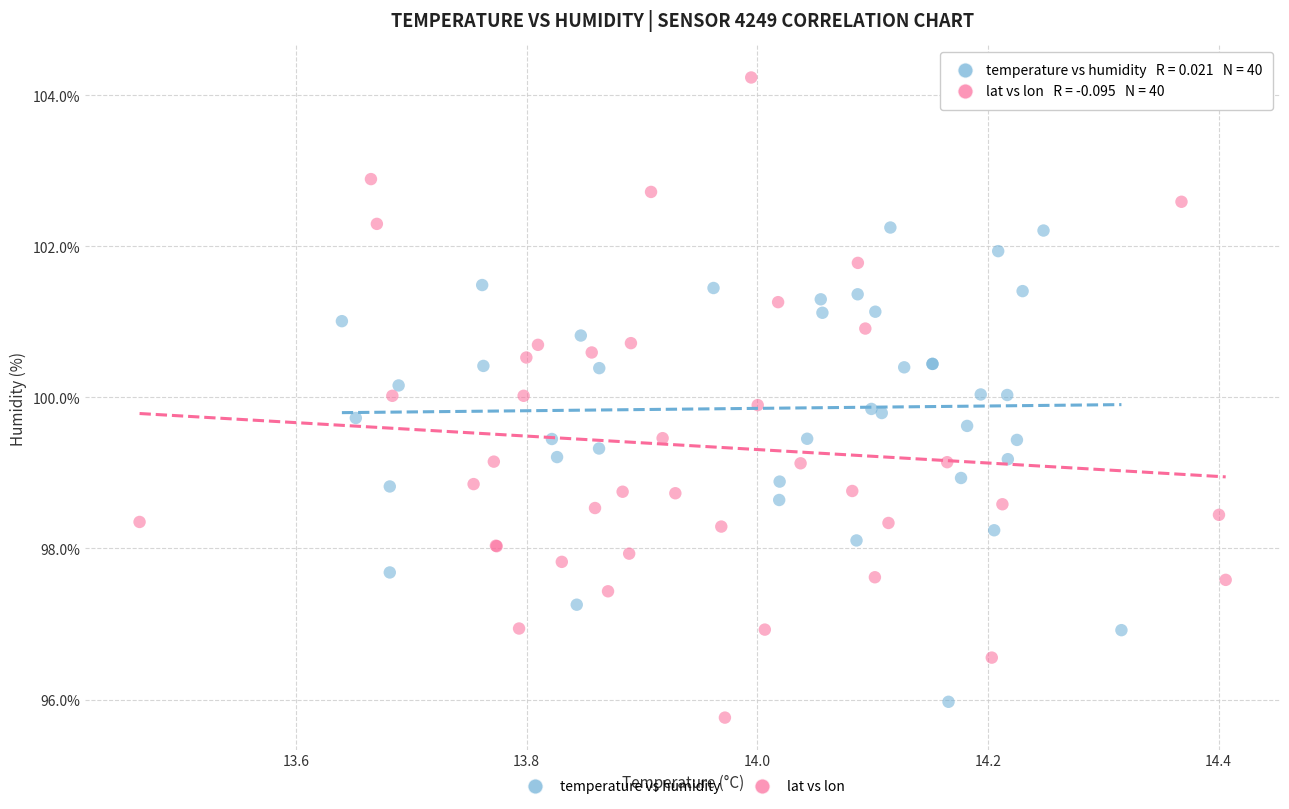

Which series reaches the maximum Y coordinate?

lat vs lon